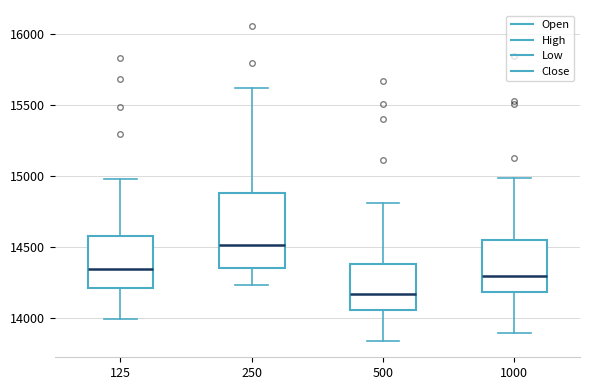

Comparing the boxes themselves (not the whiskers), which one is the tallest?

250